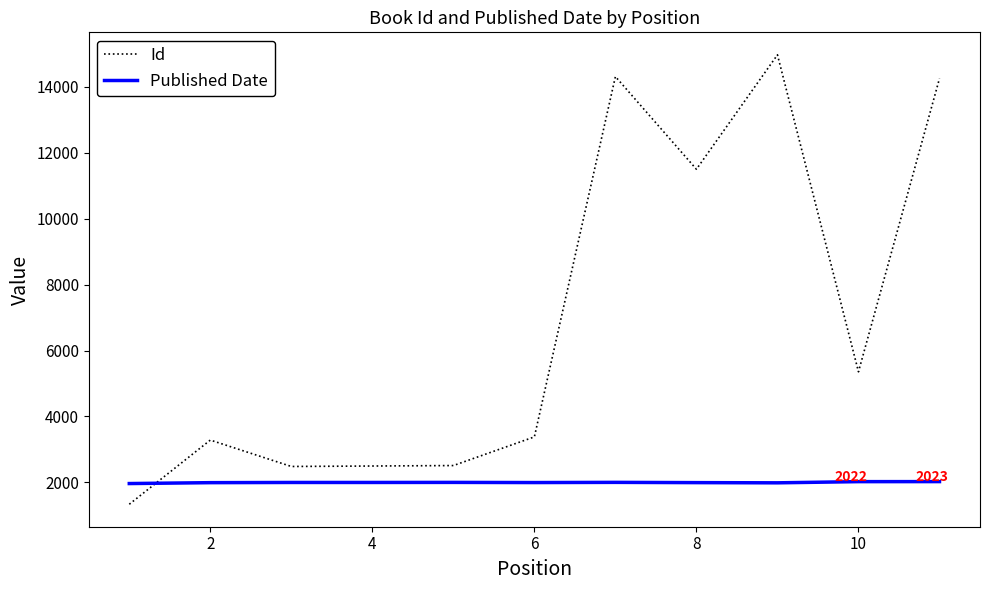

Which series ends up on top after the final intersection of Published Date and Id?

Id